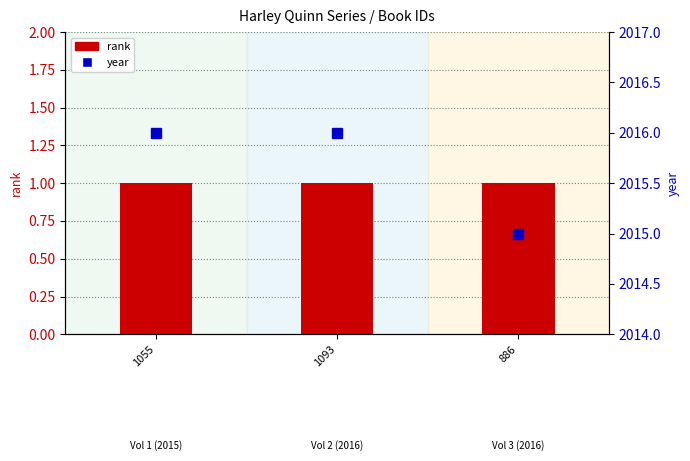

Which series has the largest range (max minus min)?

year